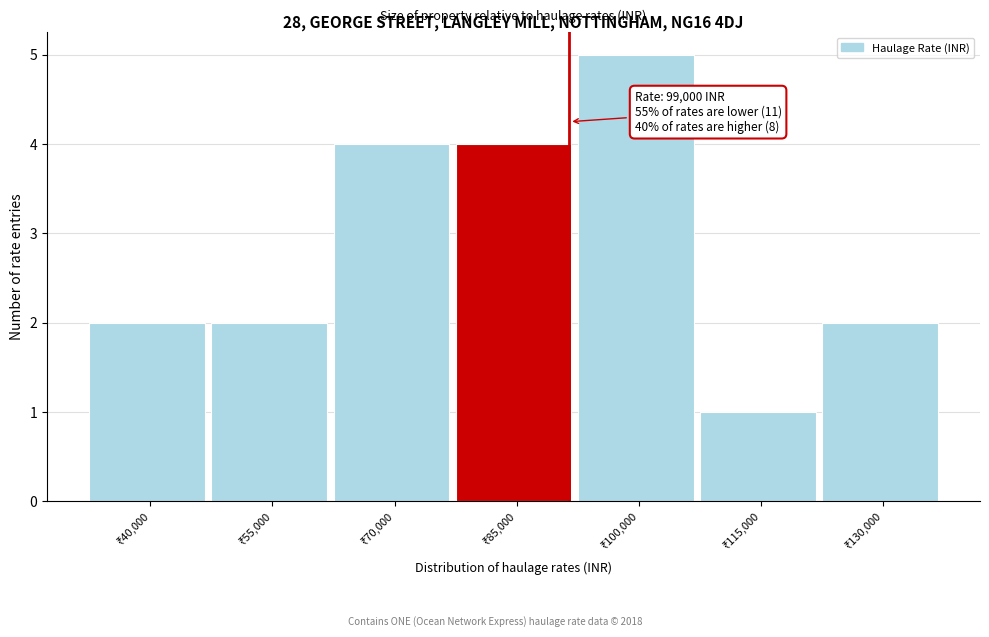

Reading left to right, what are all the values shown in this chart?

2	2	4	4	5	1	2